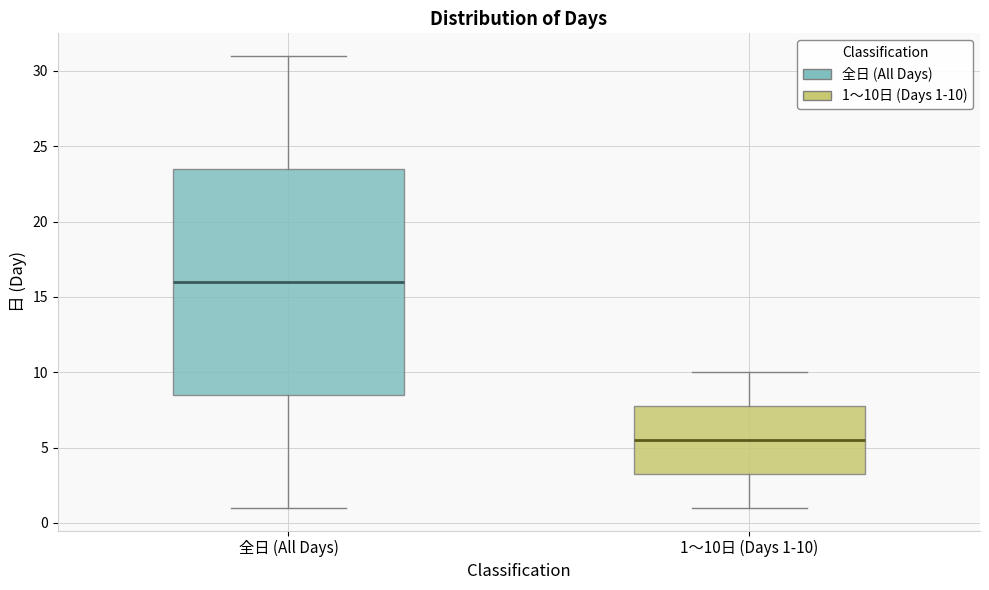

Reading left to right, transcribe this box plot: for each box, give where its median line is, the range the box spans, and where its two whiskers end, as read against the y-axis. The values are not printed on the chart, so give them approximately, as read against the axis.

全日 (All Days): median 16.0, box 8.5 to 23.5, whiskers 1.0 to 31.0
1〜10日 (Days 1-10): median 5.5, box 3.5 to 8.0, whiskers 1.0 to 10.0